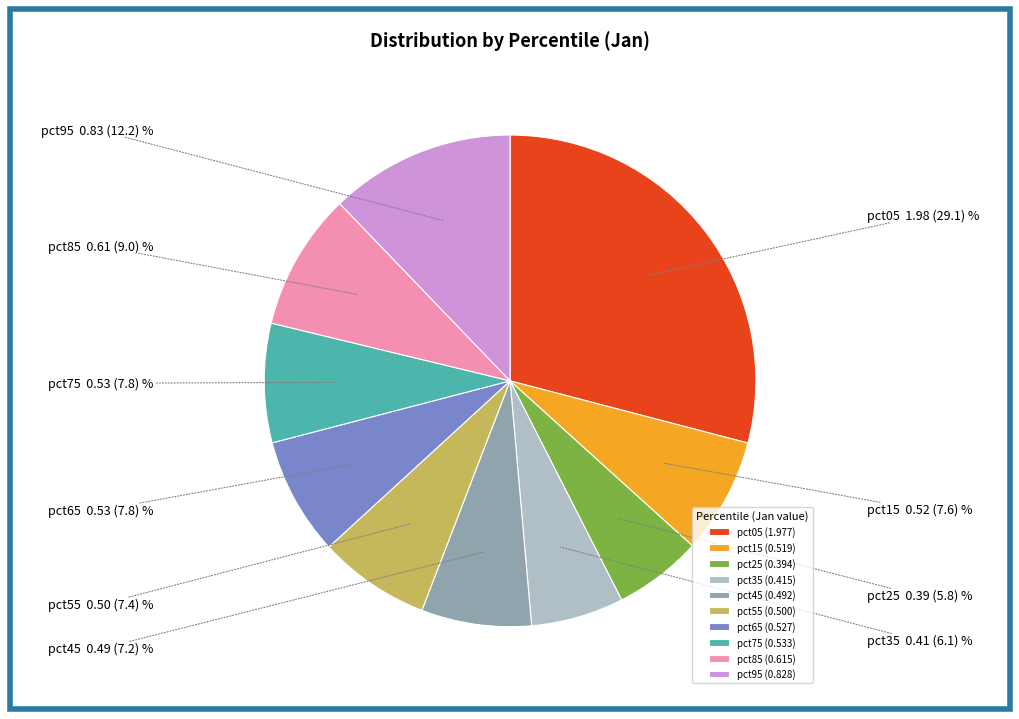

Does pct35 represent more than half of the total?

No